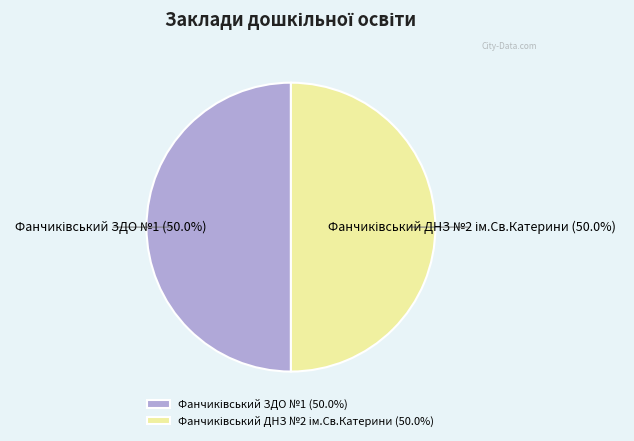

Count the number of slices in the pie.

2